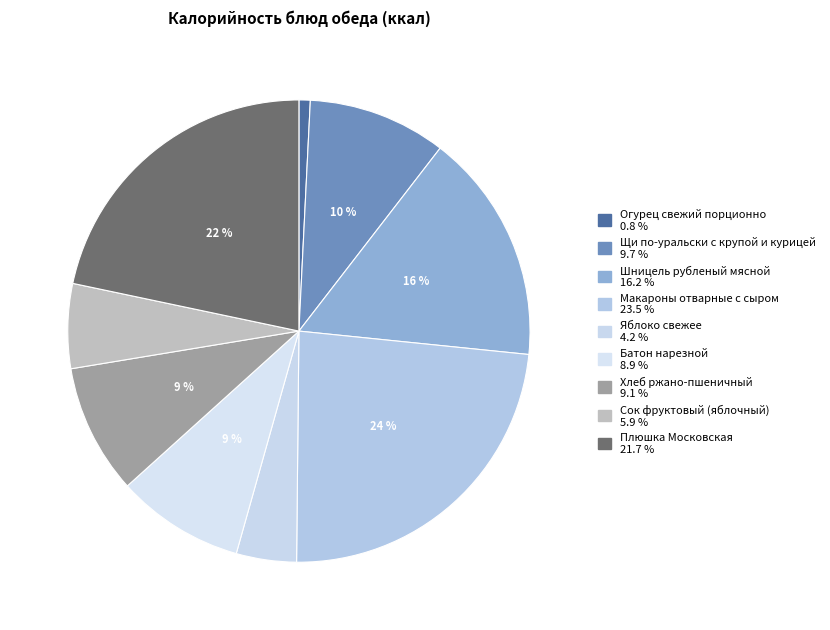

To the nearest percent, what is the combined percentage of Шницель рубленый мясной and Плюшка Московская?

38%